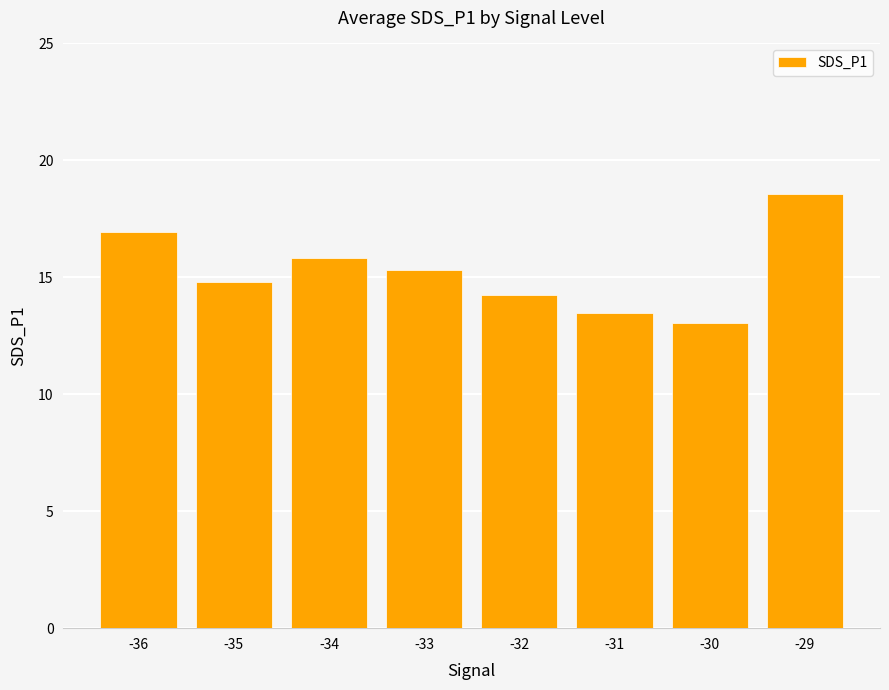

True or false: the data shows 9.5 at -32.

False